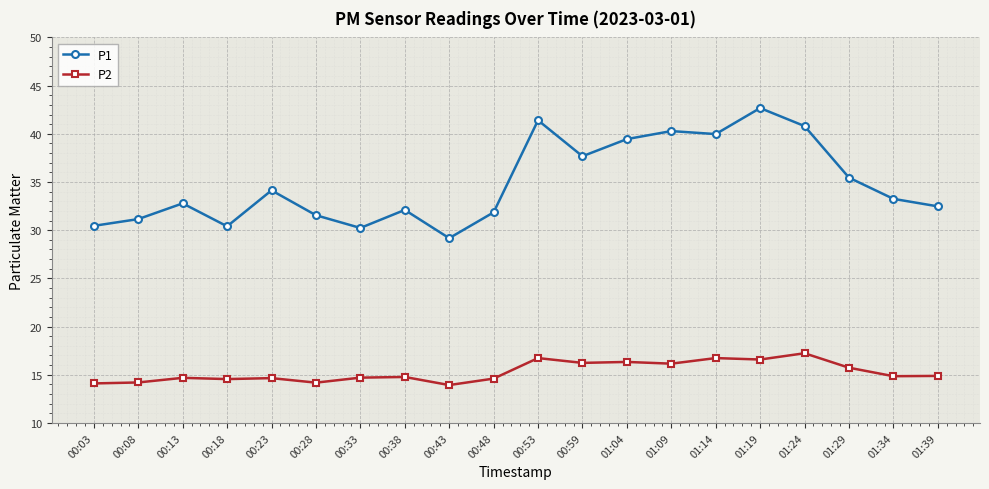

How many lines are shown in the chart?

2